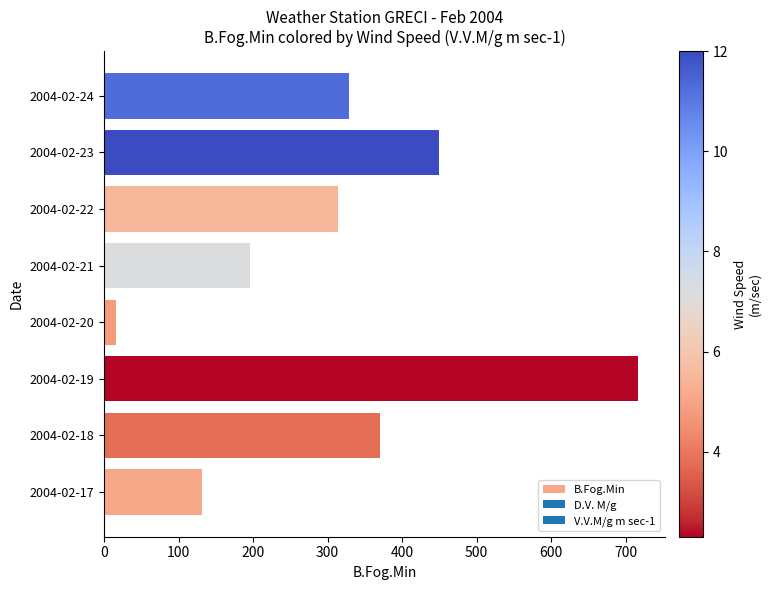

Approximately how many times larger is the value at 2004-02-19 compared to 2004-02-20?

44.8